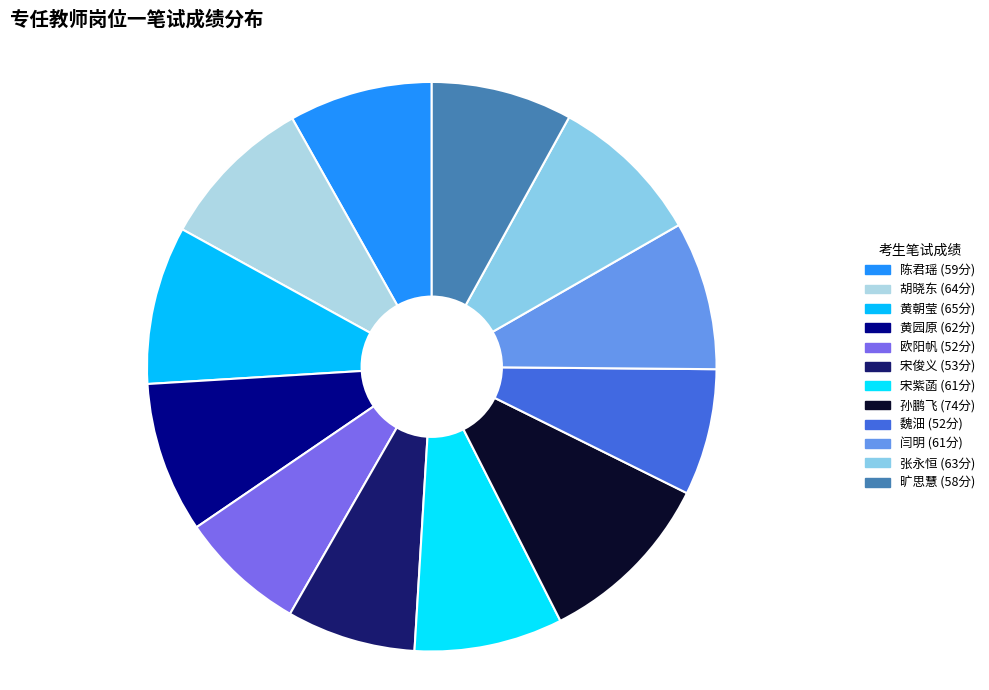

What is the largest slice in the pie chart?

孙鹏飞